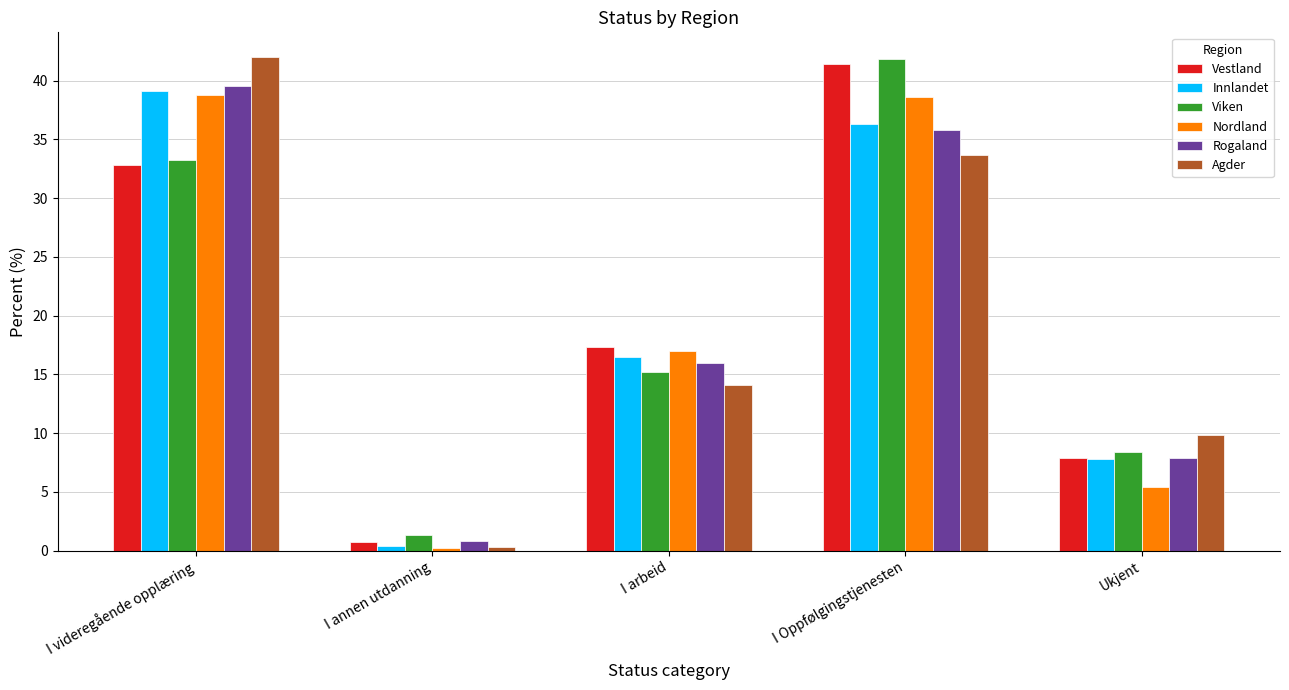

Is the value of Rogaland at Ukjent greater than the value of Agder at I Oppfølgingstjenesten?

No